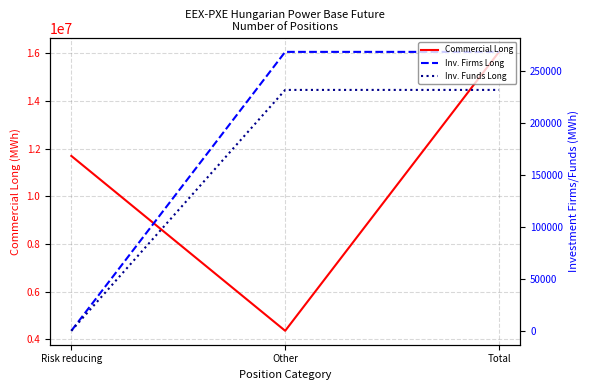

Rank the series by their maximum value, from lowest to highest.

Inv. Funds Long, Inv. Firms Long, Commercial Long